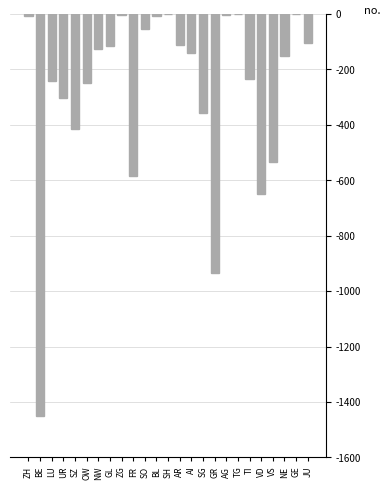

True or false: the data shows -533 at VS.

True